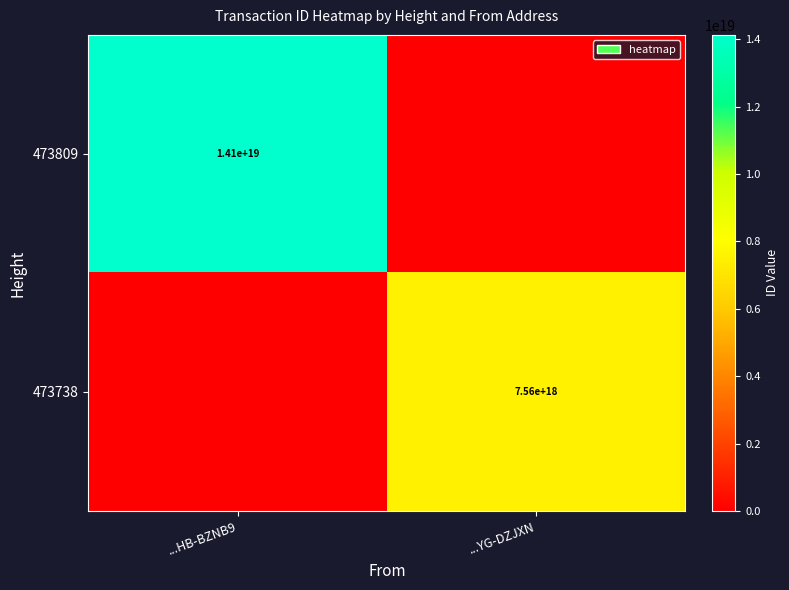

The 473809 series shows 7783827005537375232 at ...HB-BZNB9. True or false?

False